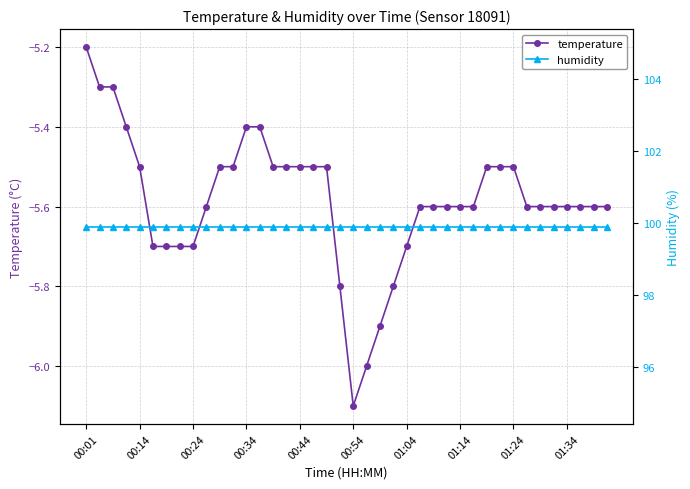

What is the highest value of the temperature series?

-5.2